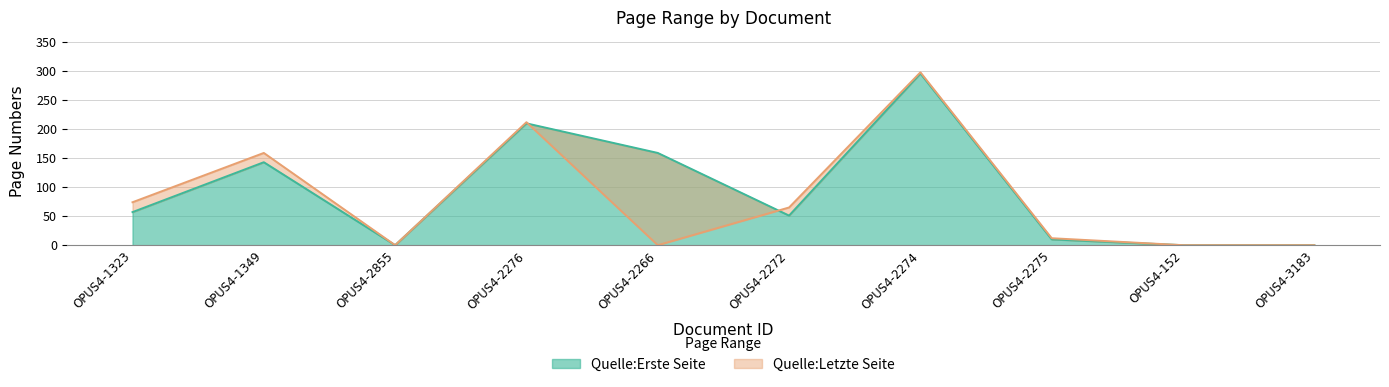

How many series are shown in this chart?

2